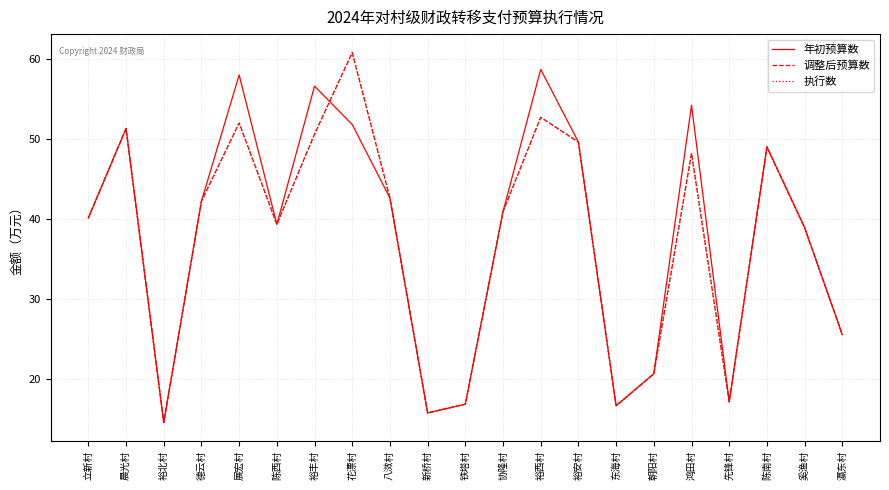

Which series changed the most between 协隆村 and 朝阳村?

年初预算数